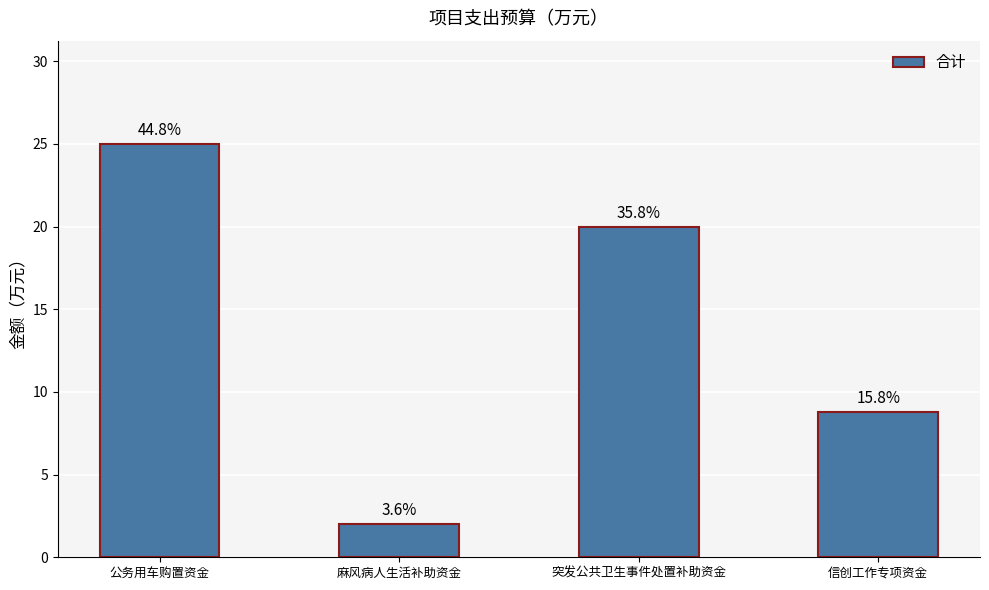

Are the bars horizontal?

No